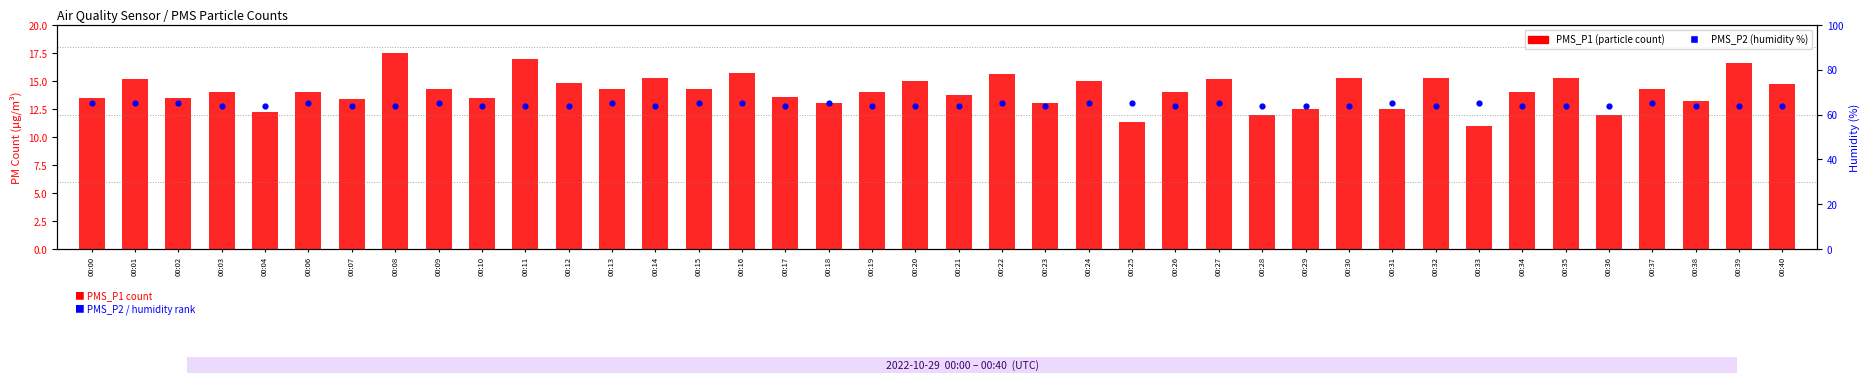

At which category is the sum across all series the highest?

00:08